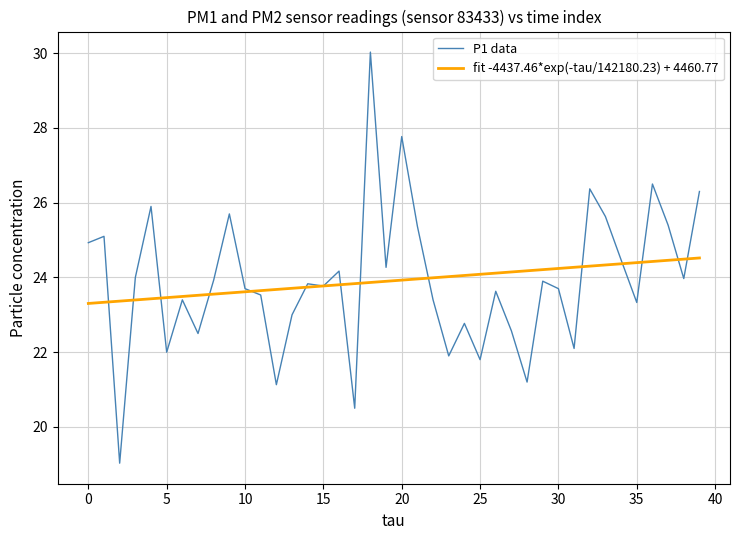

The chart shows a value of 22.1 at 31. True or false?

True